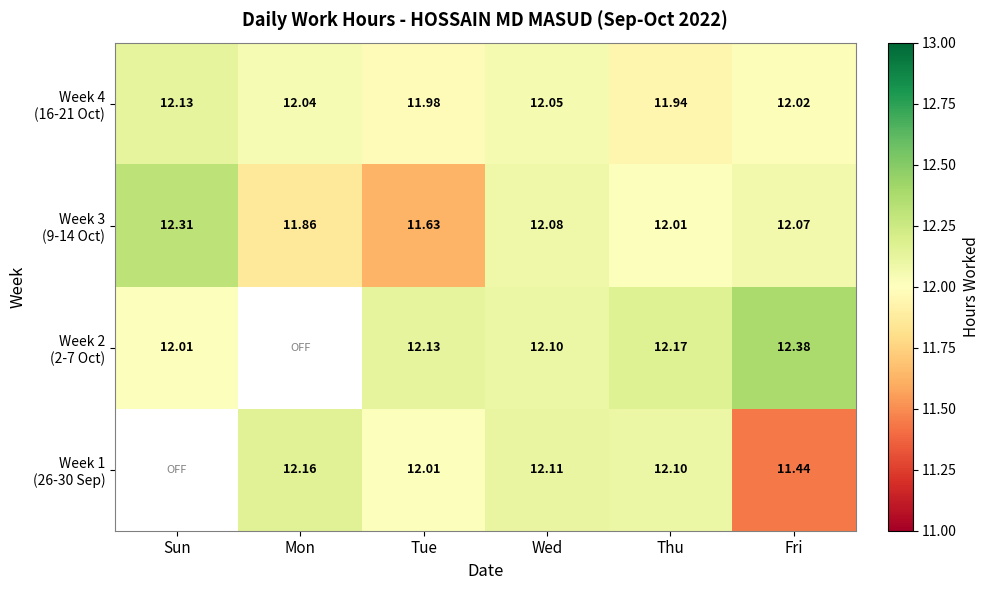

At which label is Week 4 (16-21 Oct) closest to 12?

Tue